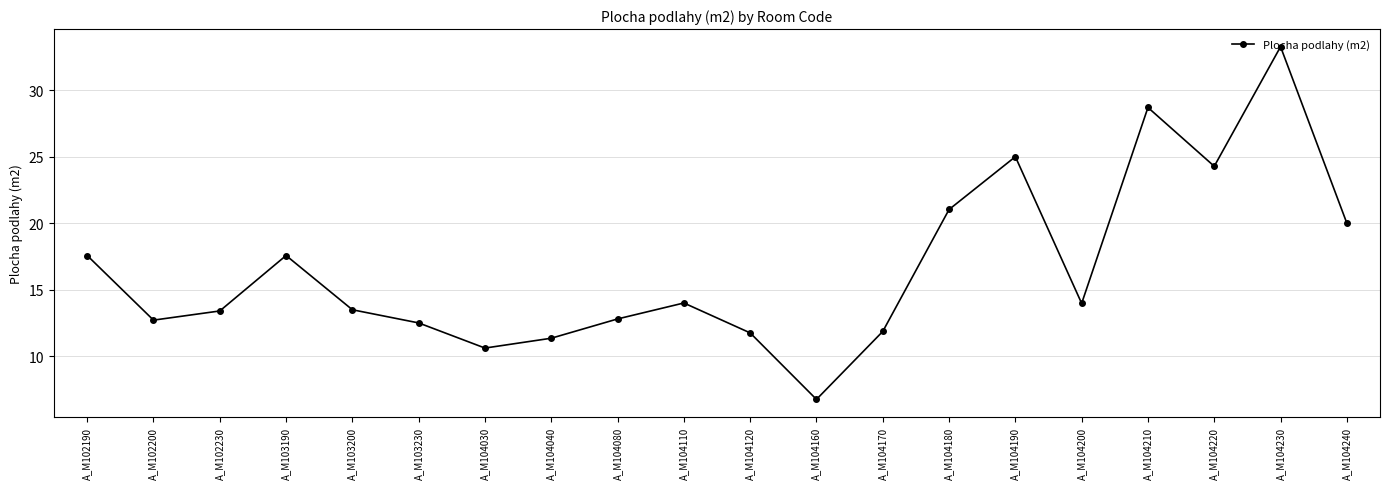

How many interior local valleys (lower than both neighbors) does the data have?

5